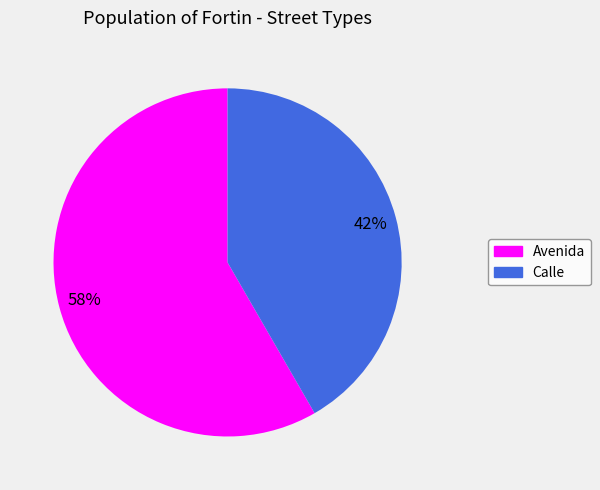

True or false: Avenida accounts for 58% of the total.

True